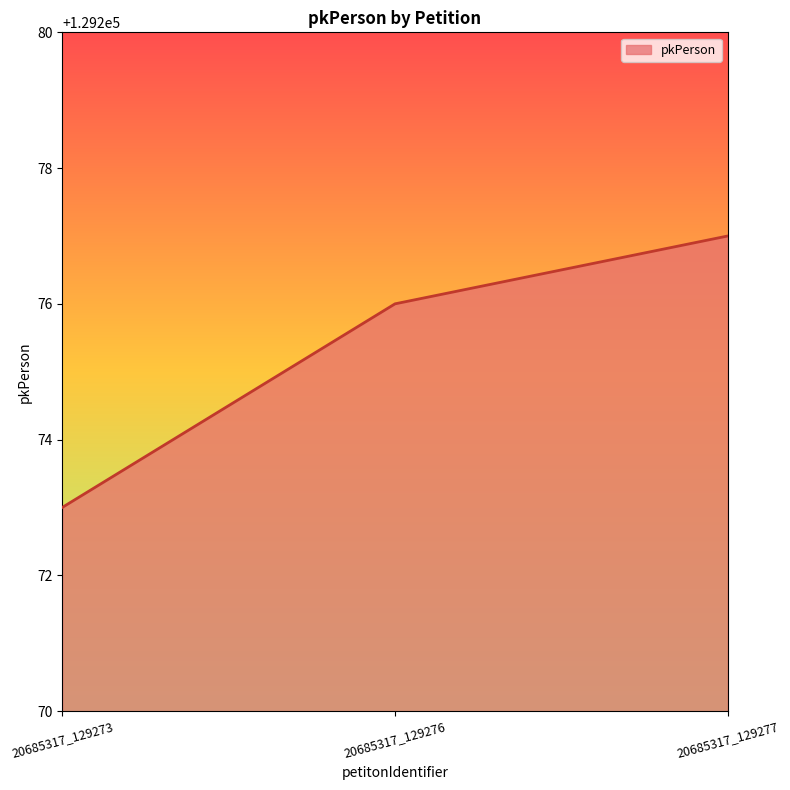

Where is the data nearest to the value 129275?

20685317_129276